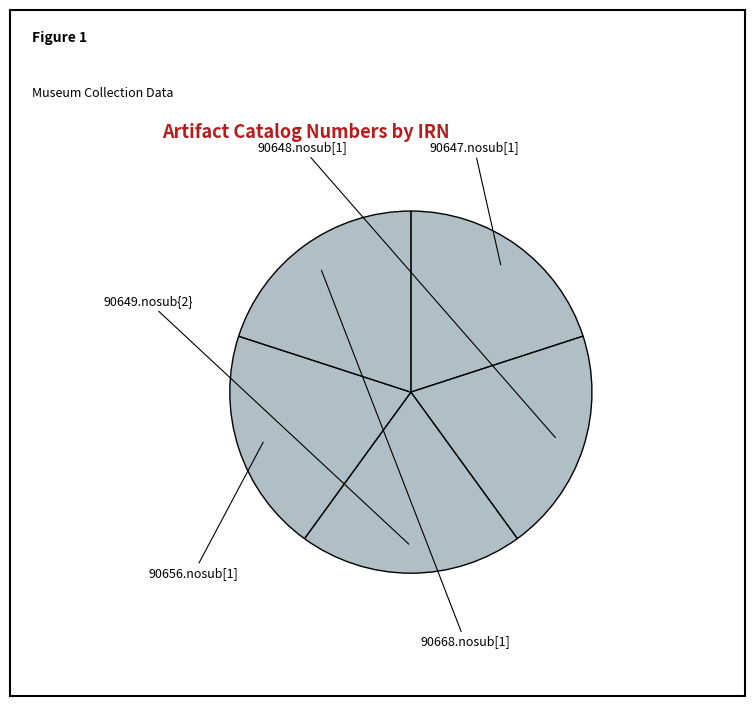

Is the sum of 90668.nosub[1] and 90649.nosub{2} greater than half?

No